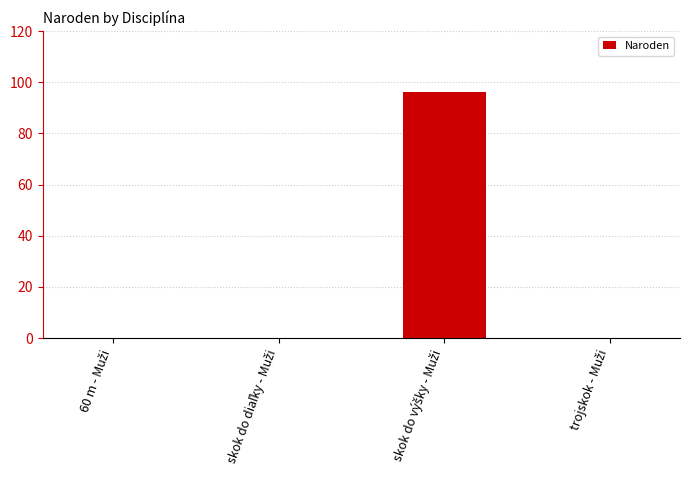

What is the greatest value displayed?

96